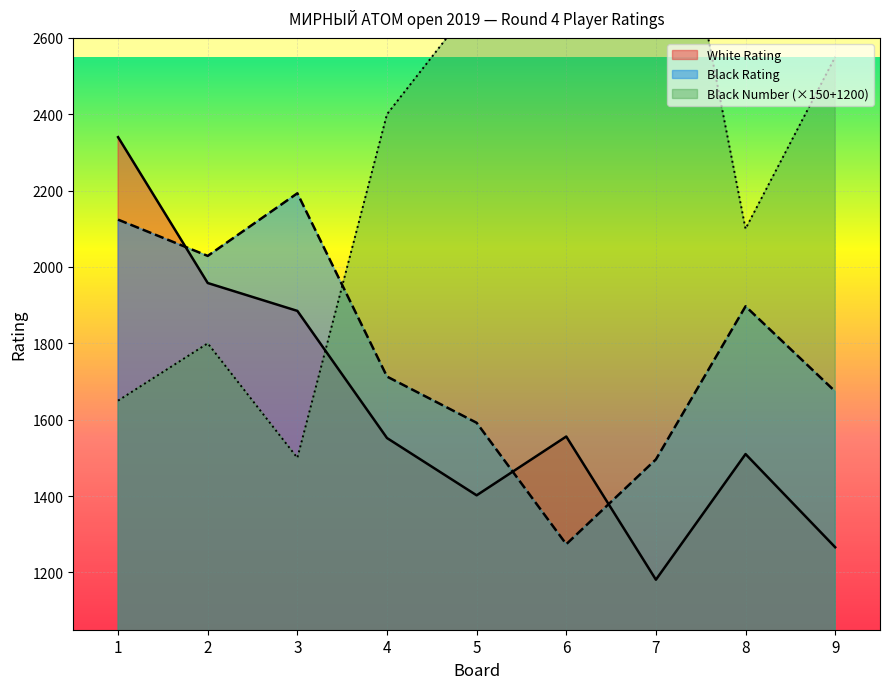

Where does the Black Number series first go above 2400?

5